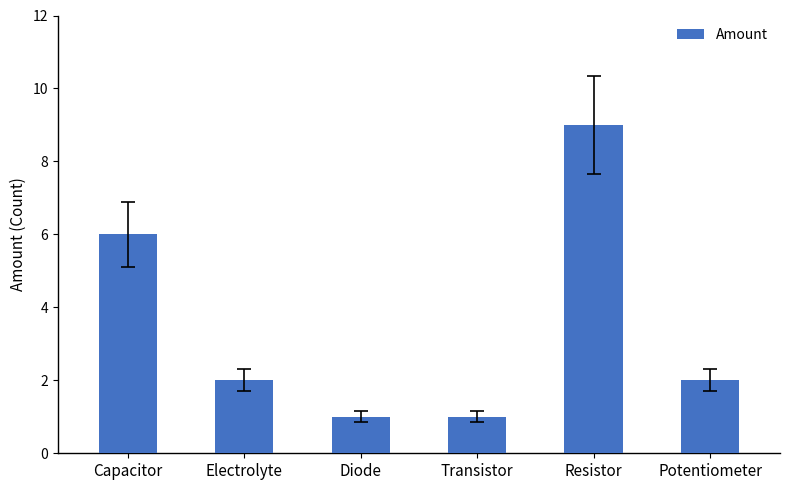

Where is the data nearest to the value 5?

Capacitor